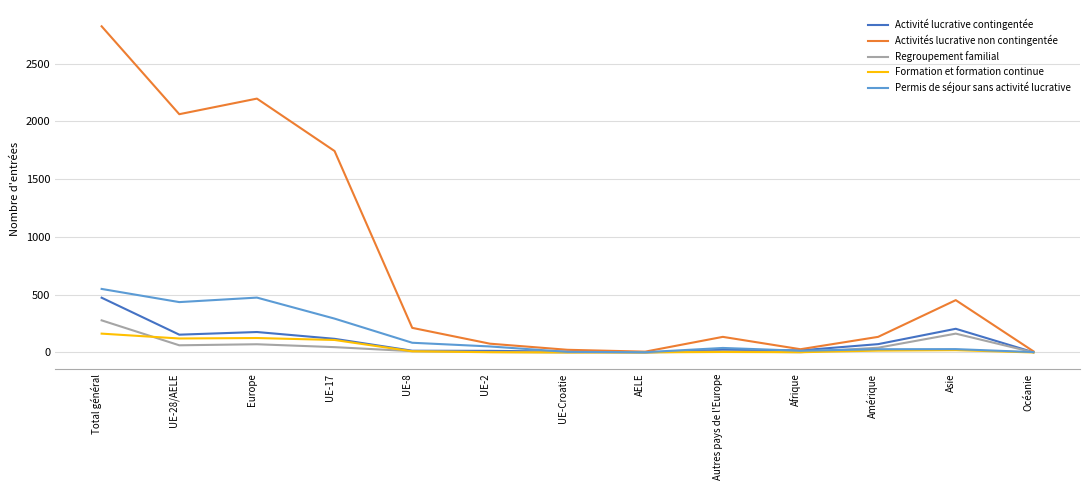

What is the difference between the second highest and second lowest values in the Permis de séjour sans activité lucrative series?

472